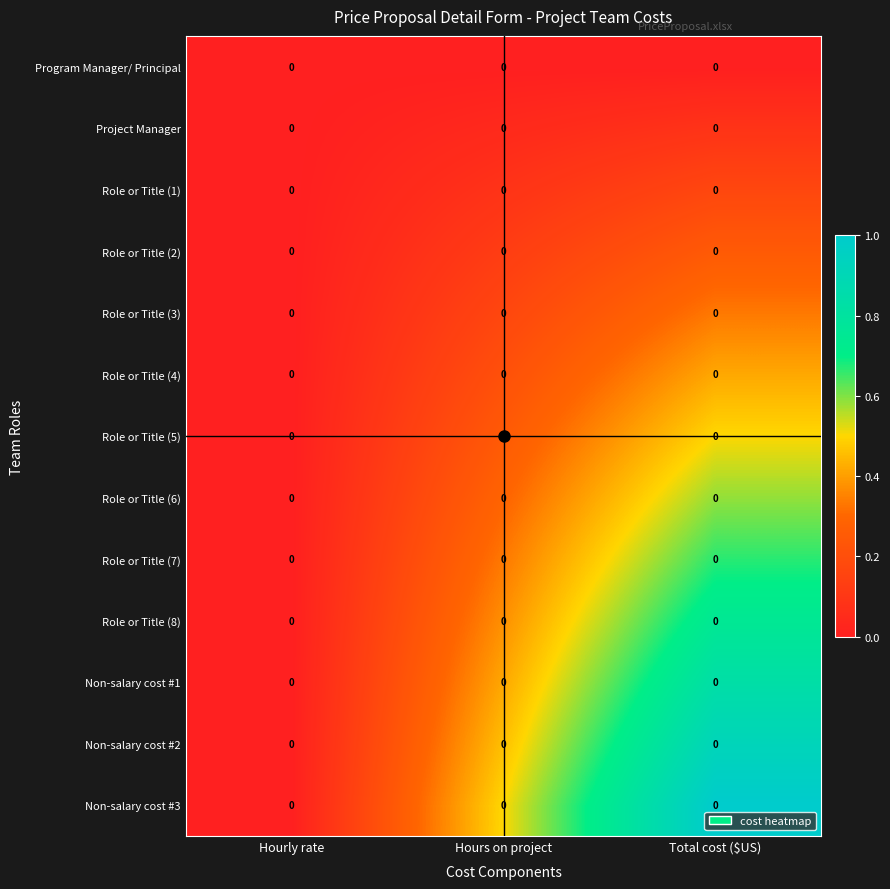

Rank the series by their maximum value, from lowest to highest.

Program Manager/ Principal, Project Manager, Role or Title (1), Role or Title (2), Role or Title (3), Role or Title (4), Role or Title (5), Role or Title (6), Role or Title (7), Role or Title (8), Non-salary cost #1, Non-salary cost #2, Non-salary cost #3